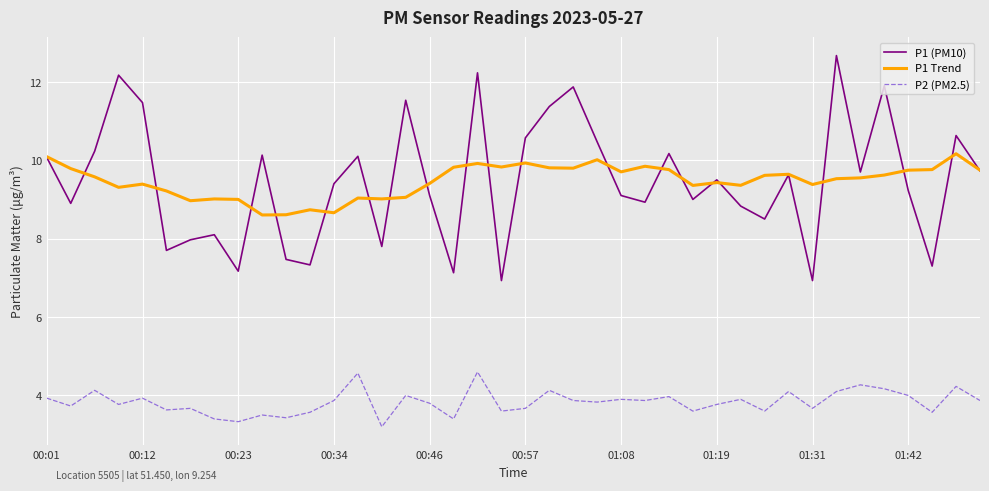

List the series in order of their peak value, lowest first.

P2 (PM2.5), P1 Trend, P1 (PM10)